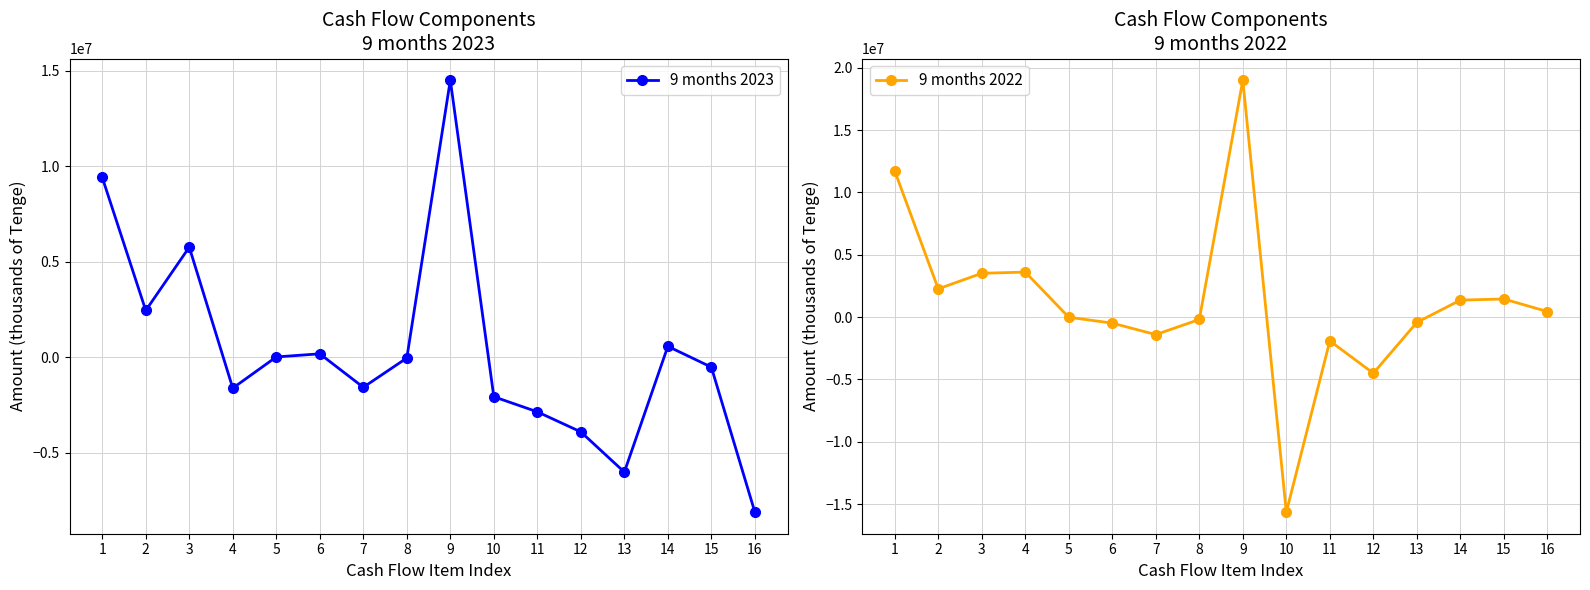

List the labels in order of 9 months 2022 value, smallest first.

10, 12, 11, 7, 6, 13, 8, 5, 16, 14, 15, 2, 3, 4, 1, 9